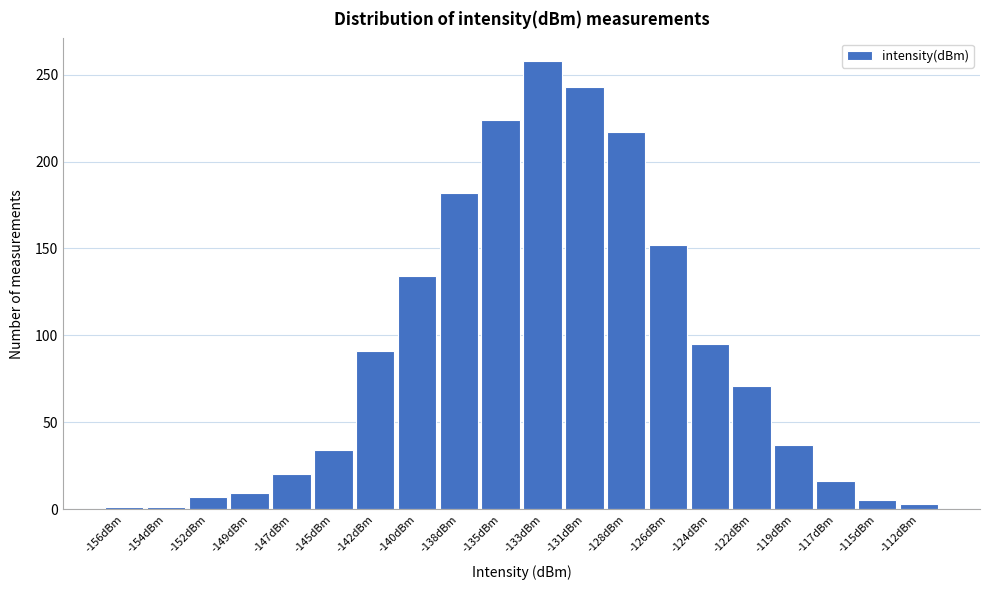

Reading right to left, what are all the values shown in this chart?

3	5	16	37	71	95	152	217	243	258	224	182	134	91	34	20	9	7	1	1